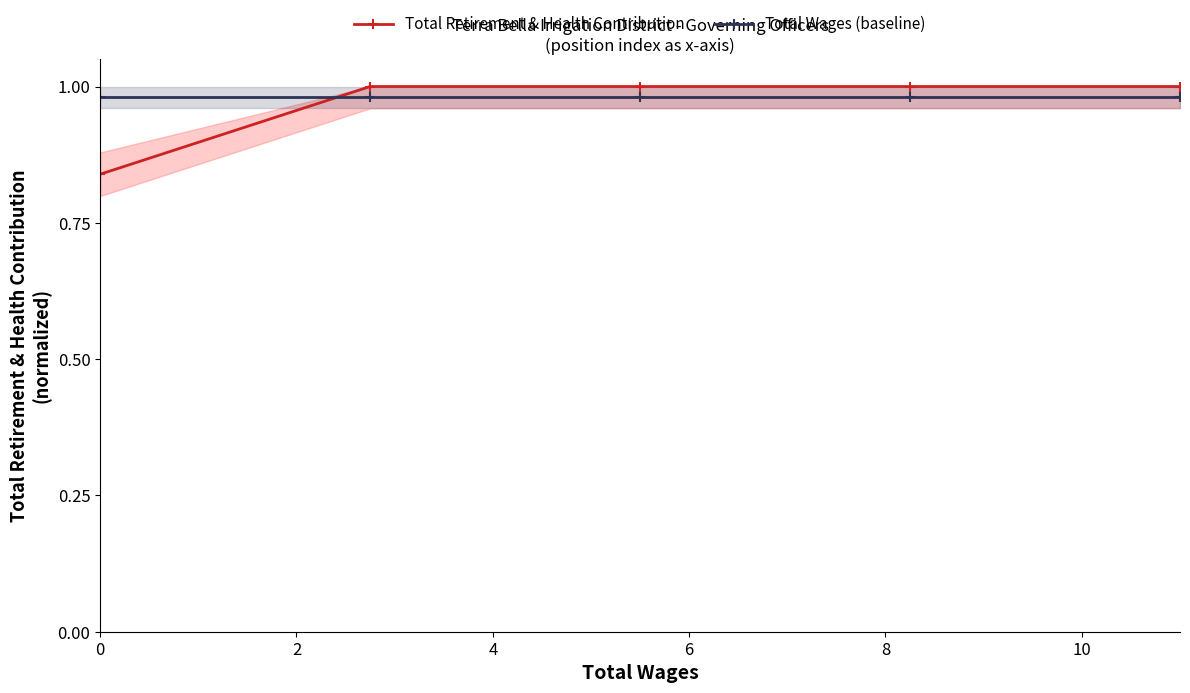

How many intersections are there between Total Retirement & Health Contribution and Total Wages (baseline)?

1